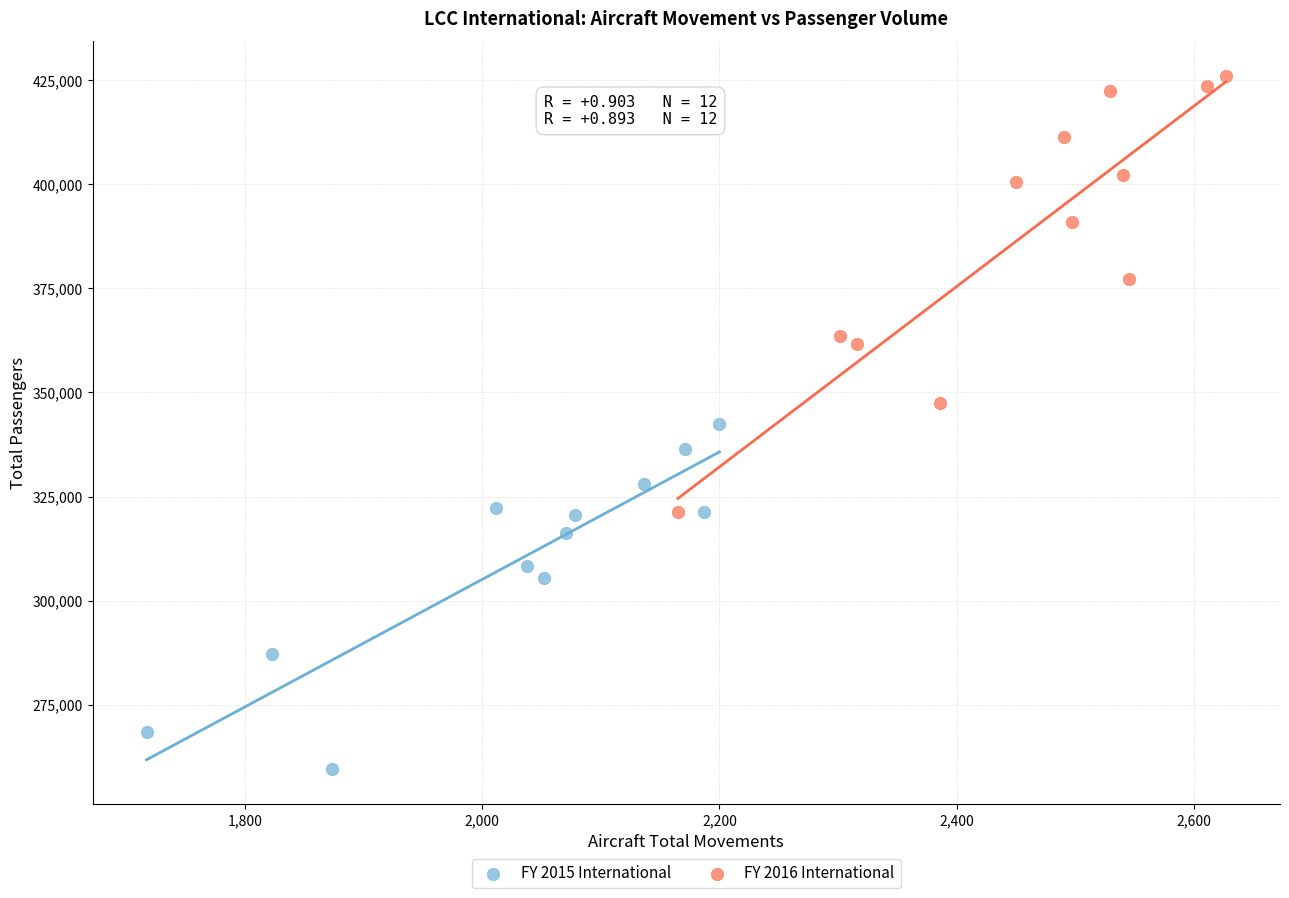

Which series reaches the minimum Y coordinate?

FY 2015 International